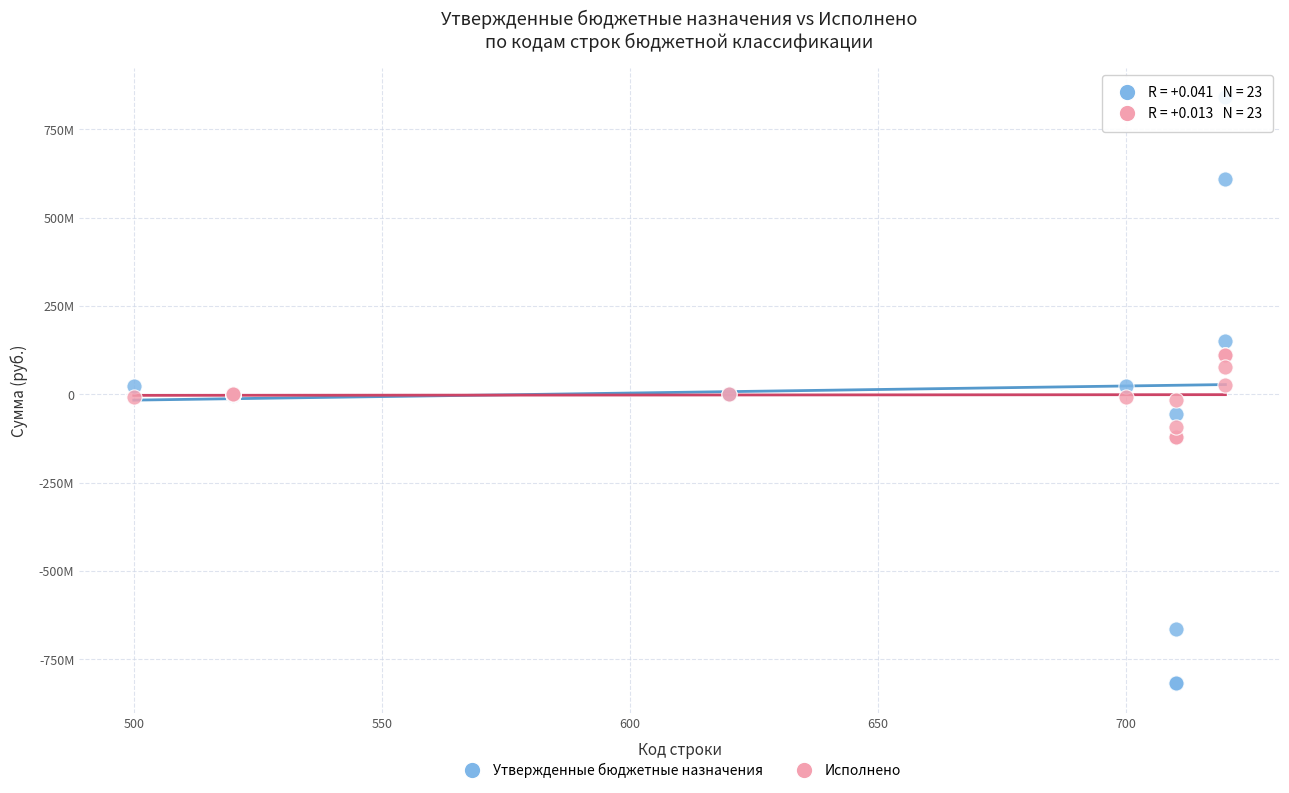

Which series contains the highest Y value?

Утвержденные бюджетные назначения